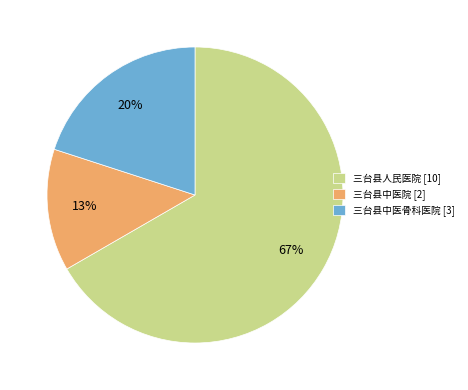

How many segments does this pie chart have?

3